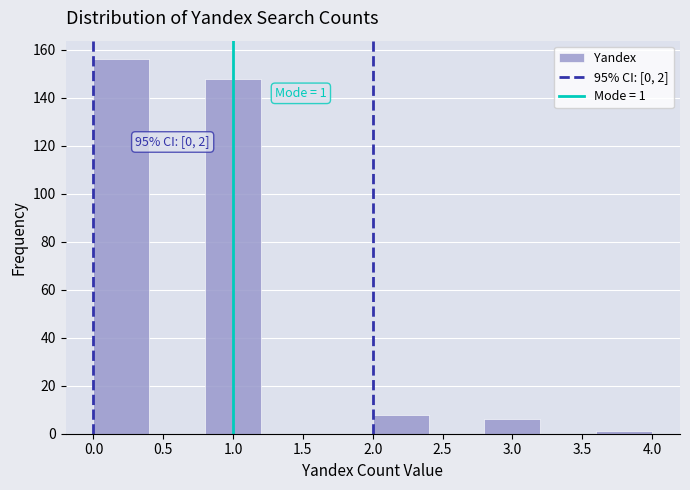

Over which range of the x-axis is the bar tallest?

0.0 to 0.4